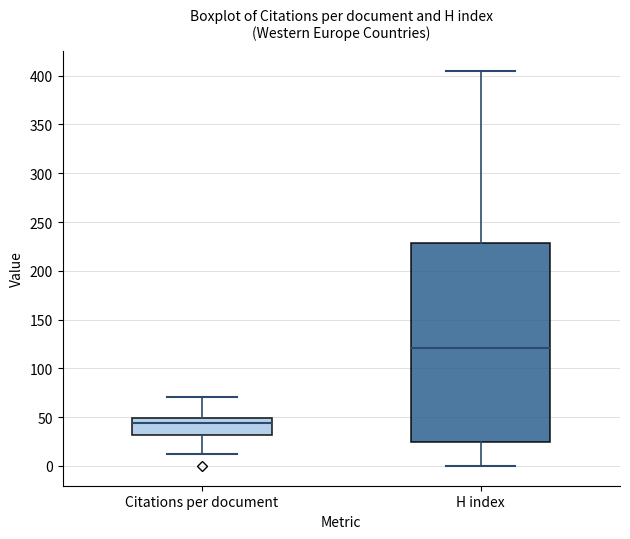

Where does the median line of the box for Citations per document sit on the y-axis? The values are not printed on the chart, so give them approximately, as read against the axis.

45